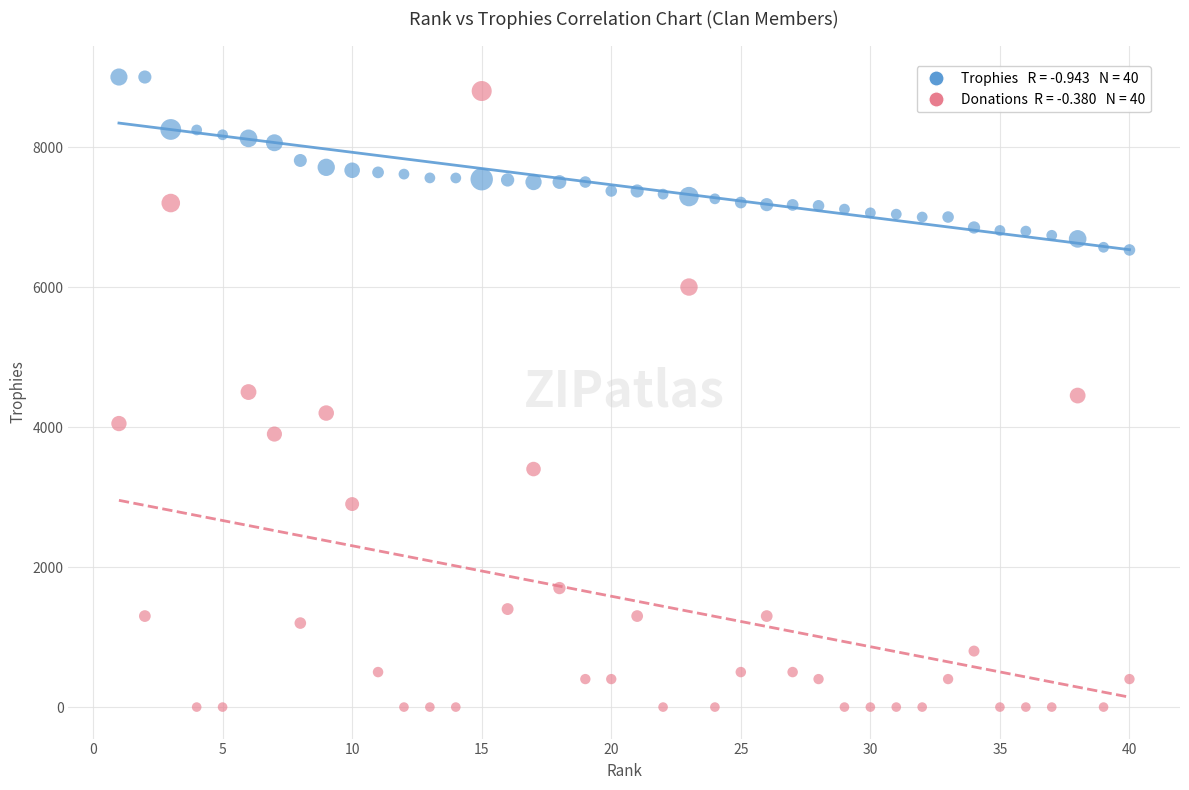

Across all data points, what is the range of X values (max minus min)?

39